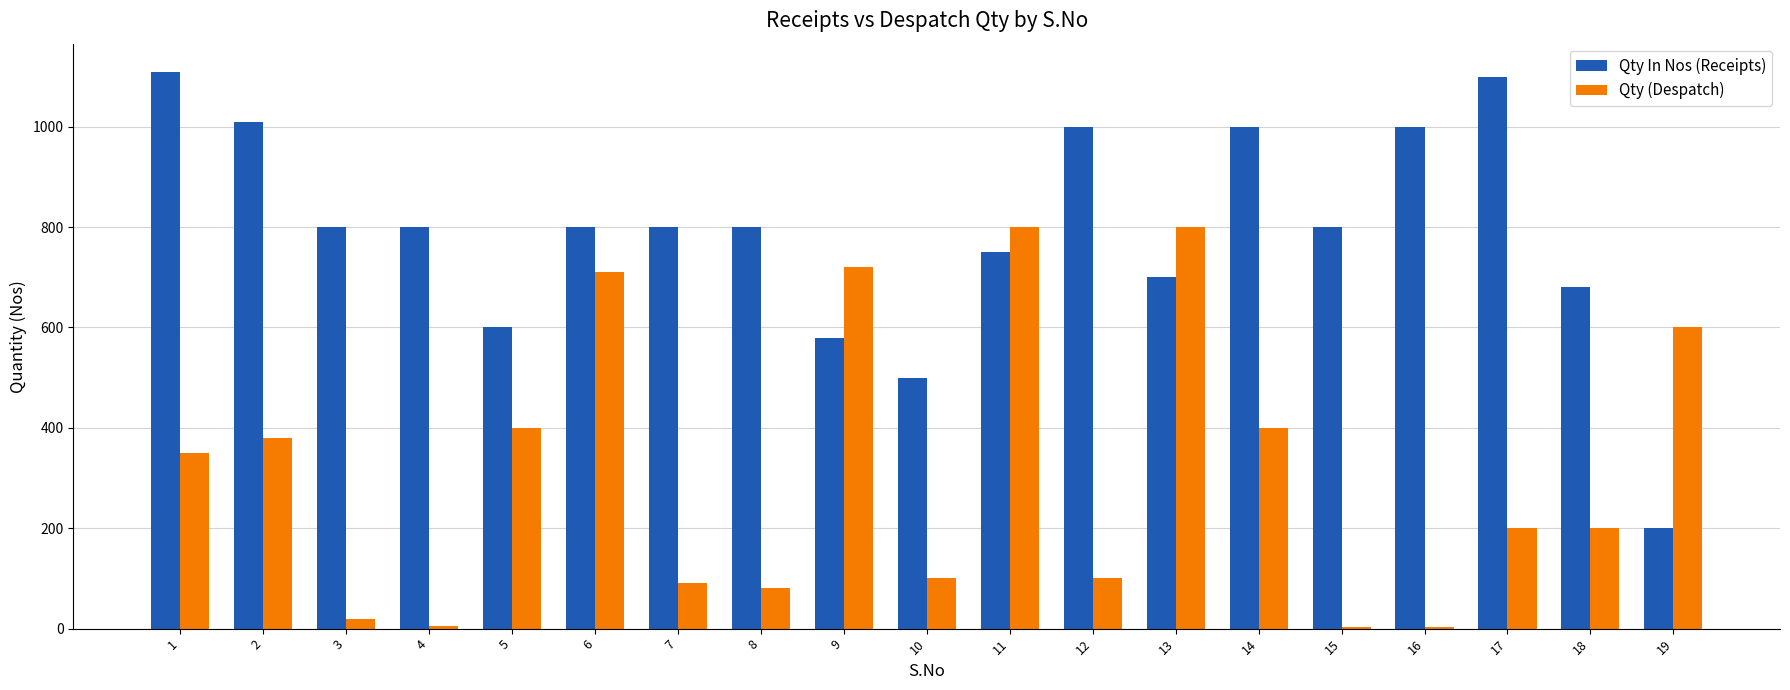

Between 2 and 6, which series saw the biggest shift?

Qty (Despatch)